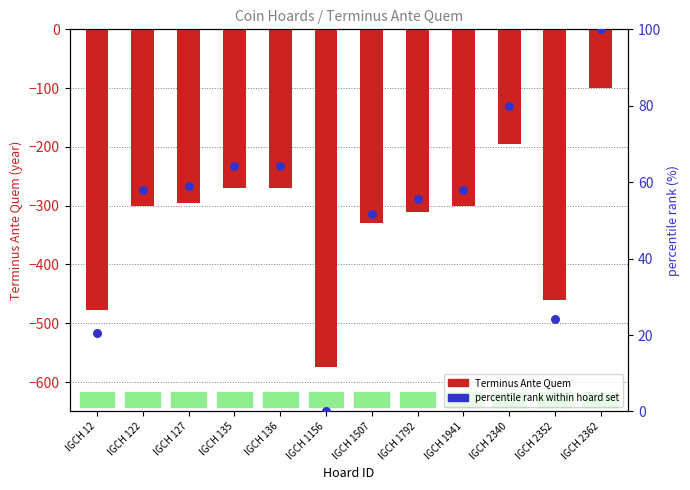

Is the value of Terminus Ante Quem at IGCH 1792 greater than the value of percentile rank within hoard set at IGCH 2340?

No